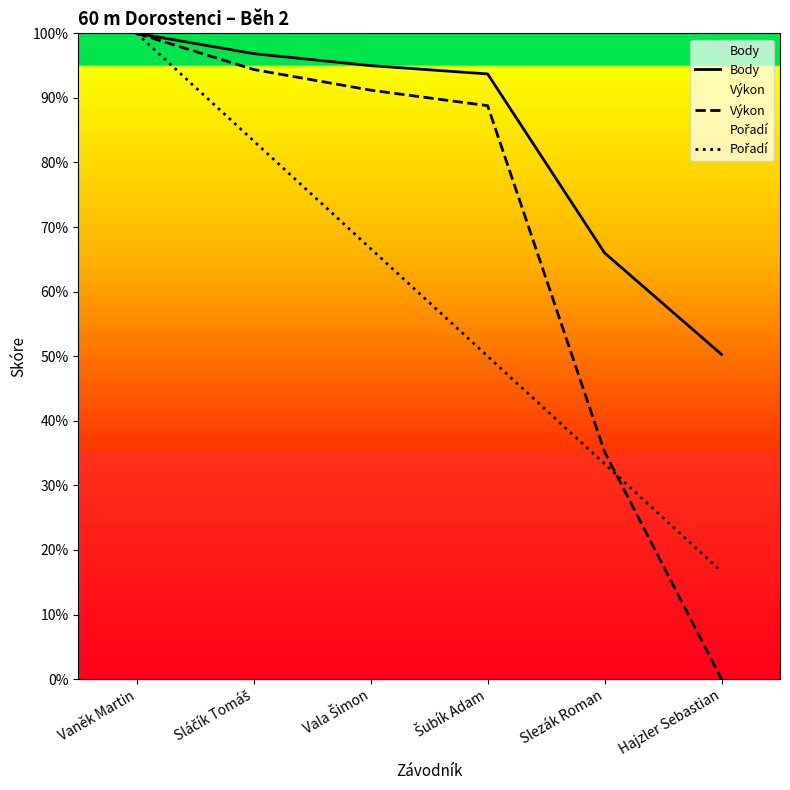

Which category has the lowest value in the Výkon series?

Hajzler Sebastian